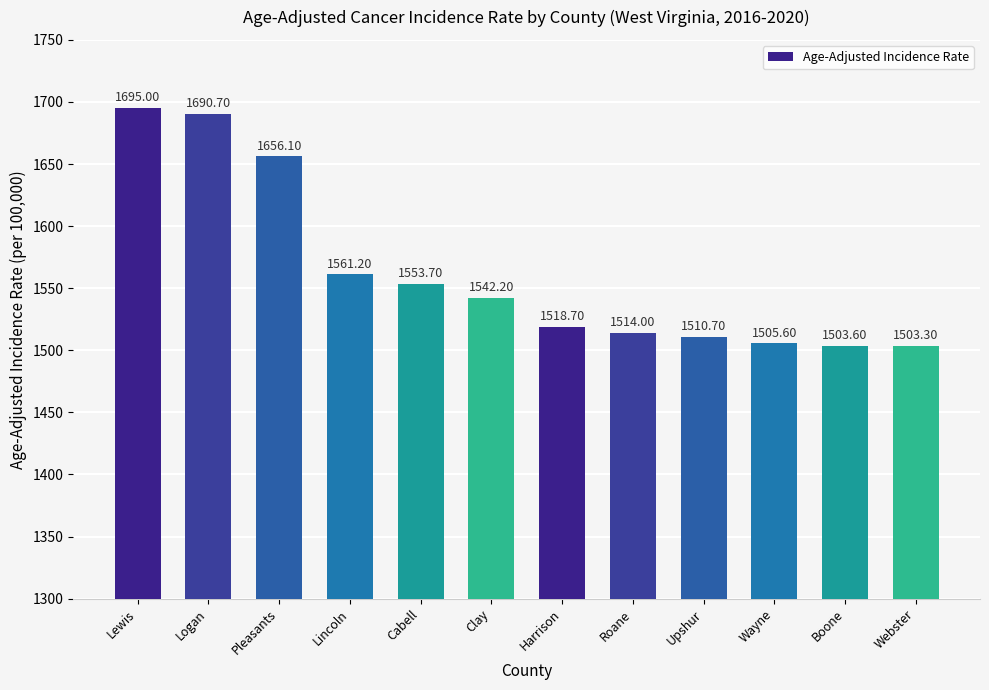

List the labels in order of value, smallest first.

Webster, Boone, Wayne, Upshur, Roane, Harrison, Clay, Cabell, Lincoln, Pleasants, Logan, Lewis